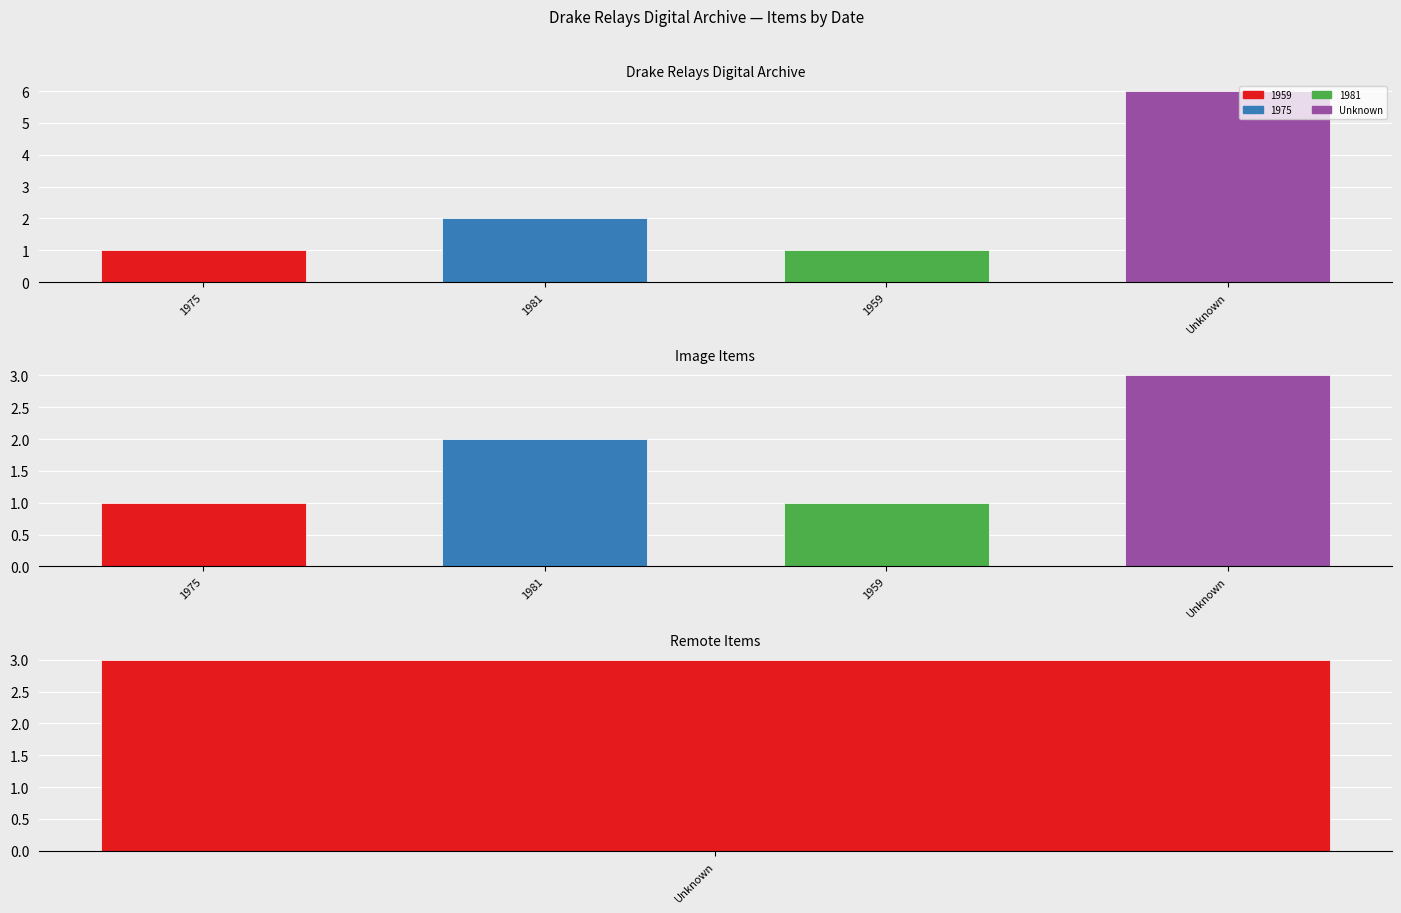

Which category has the highest value across all series?

Unknown